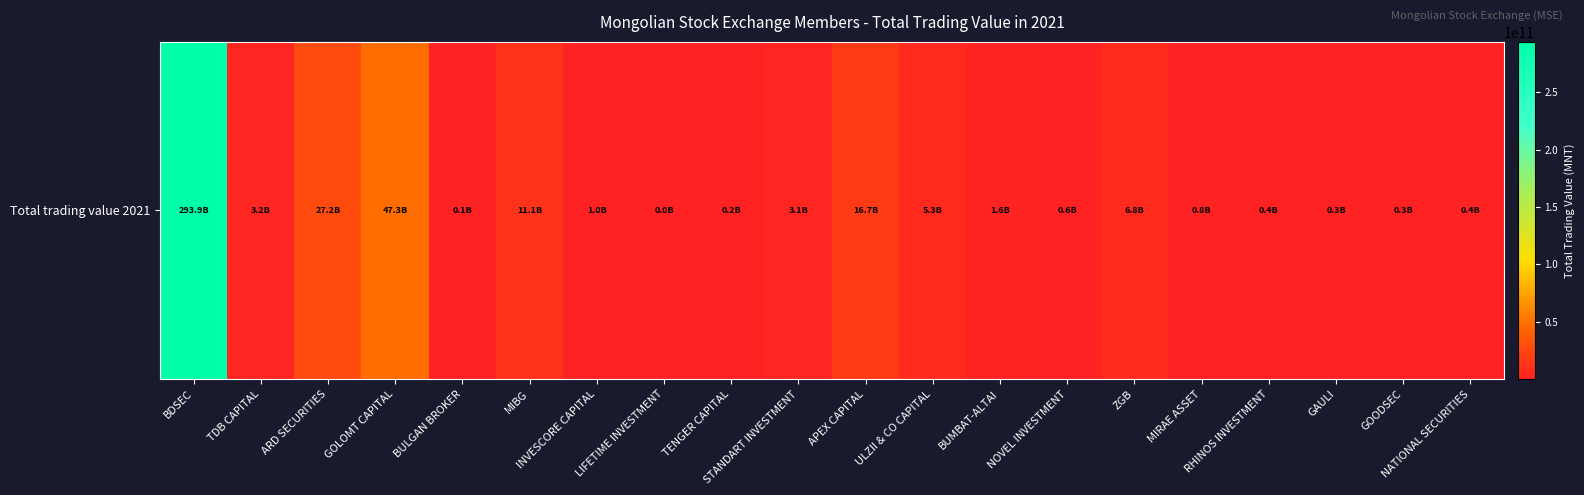

What is the ratio of the value at TENGER CAPITAL to the value at GAULI?

0.4